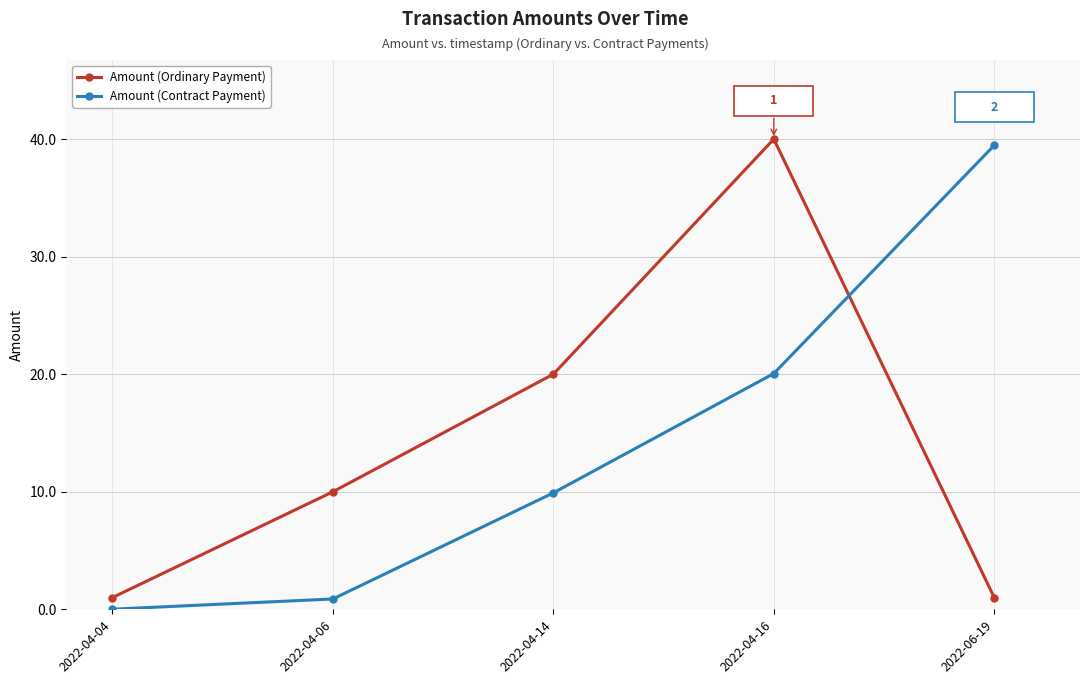

What is the average value of the Amount (Ordinary Payment) series?

14.4